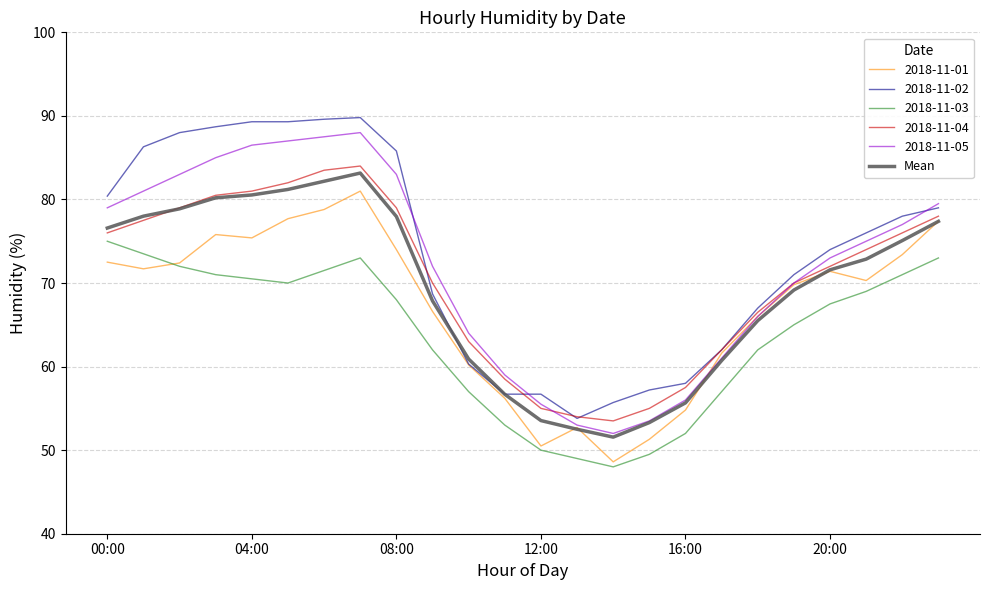

True or false: 2018-11-03 and 2018-11-02 cross at least once.

False